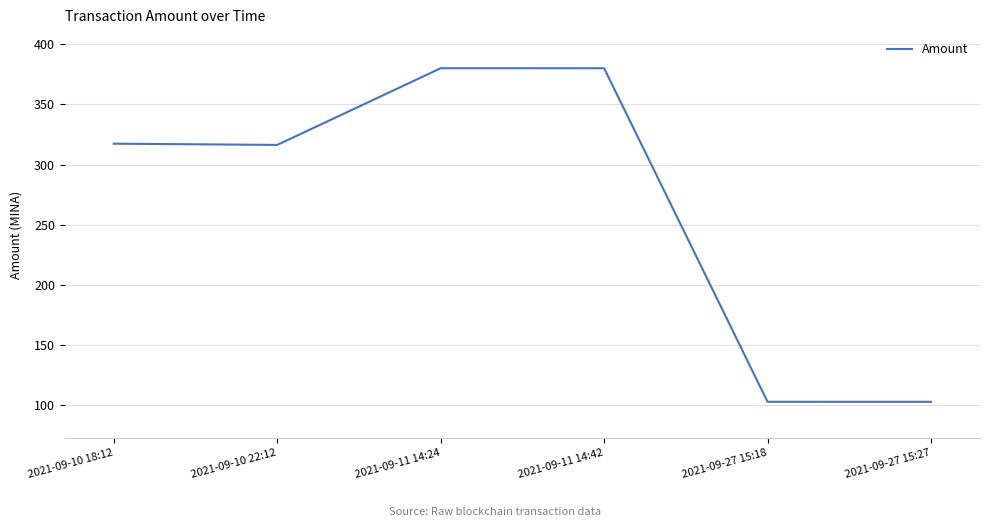

What is the maximum value shown in the chart?

380.0